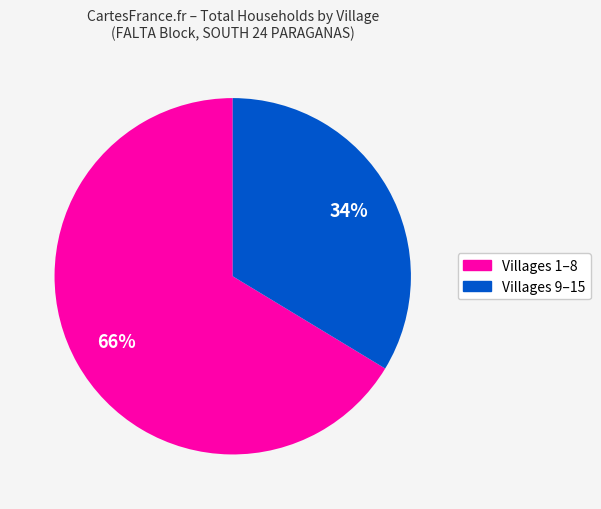

Is there any slice that represents more than half of the pie?

Yes